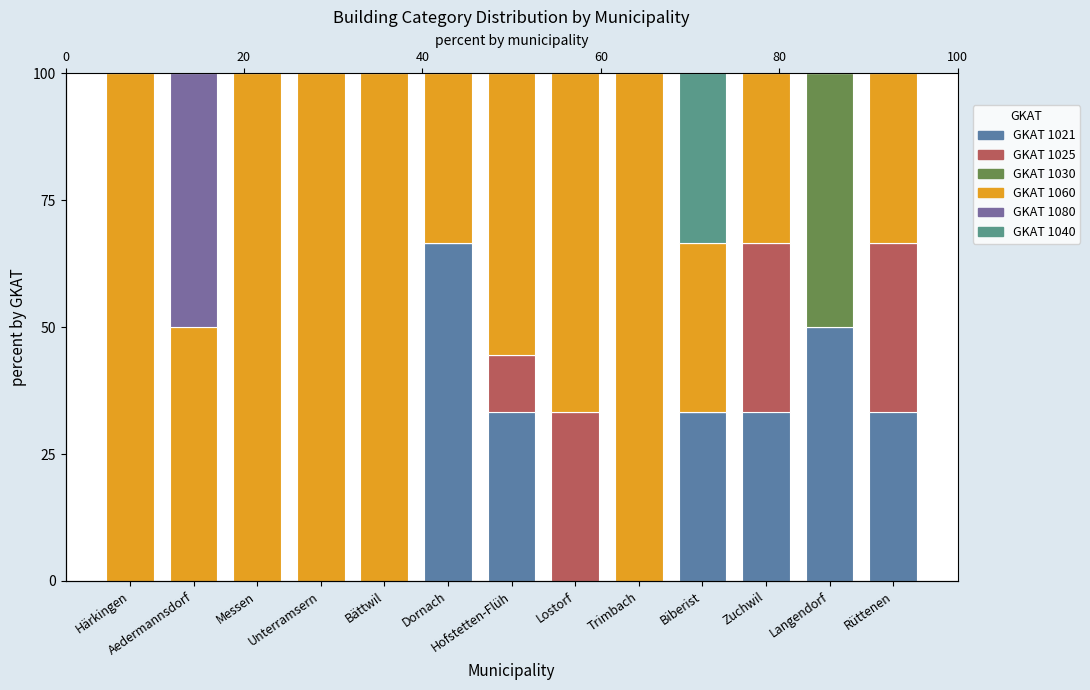

How many bars are there in total?

78